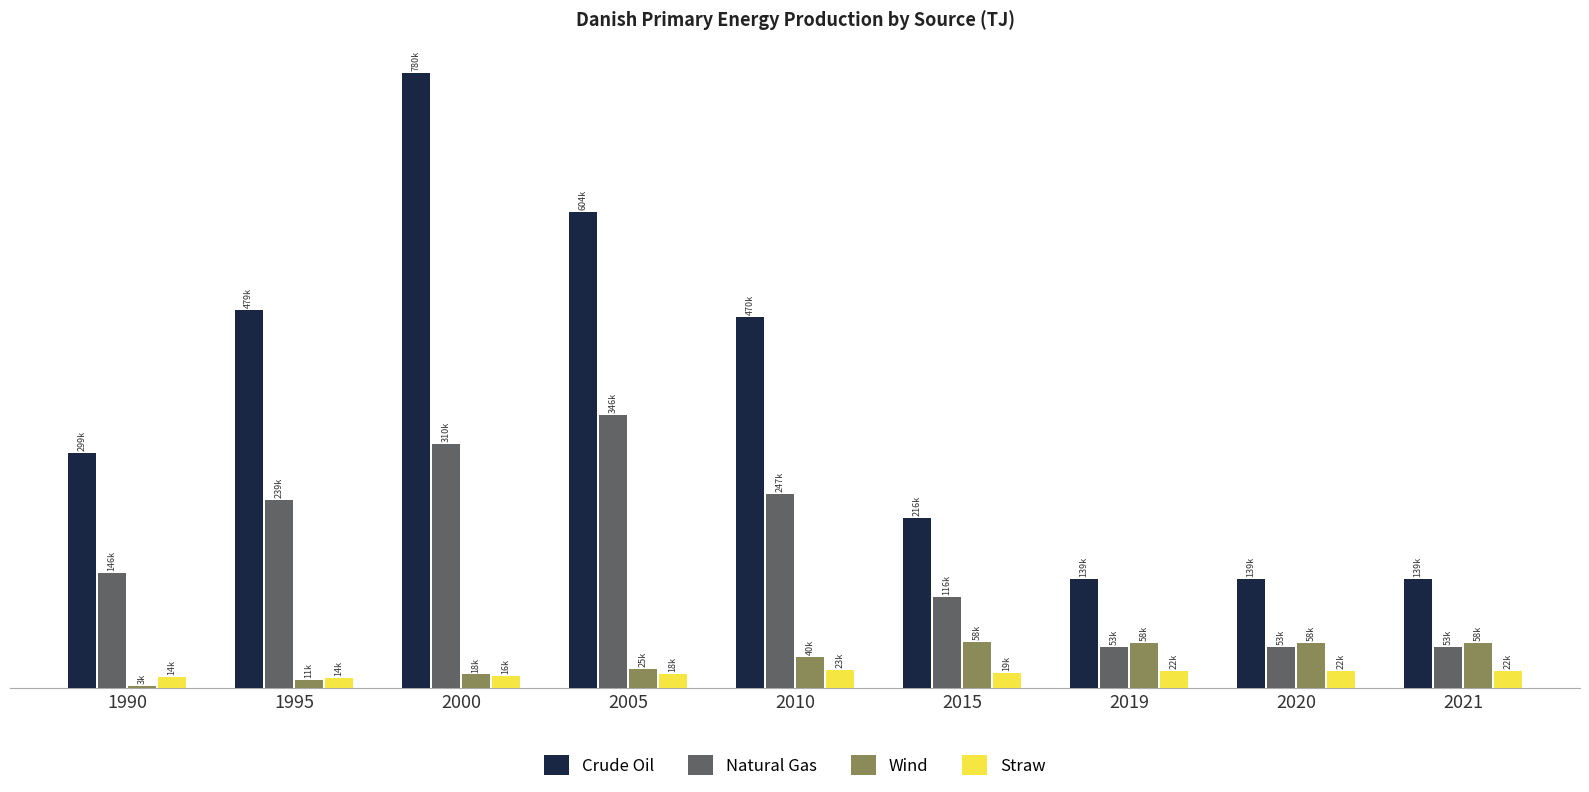

What is the lowest value of the Natural Gas series?

52945.0